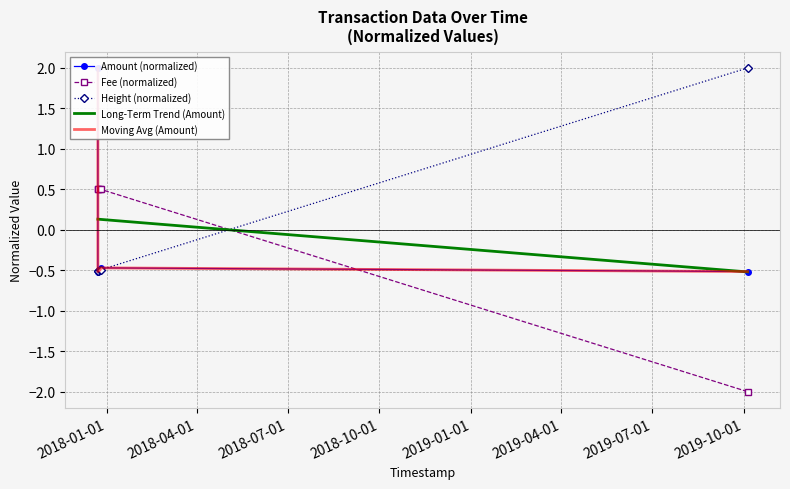

What are all the series names shown in the legend?

Amount (normalized), Fee (normalized), Height (normalized), Long-Term Trend (Amount), Moving Avg (Amount)